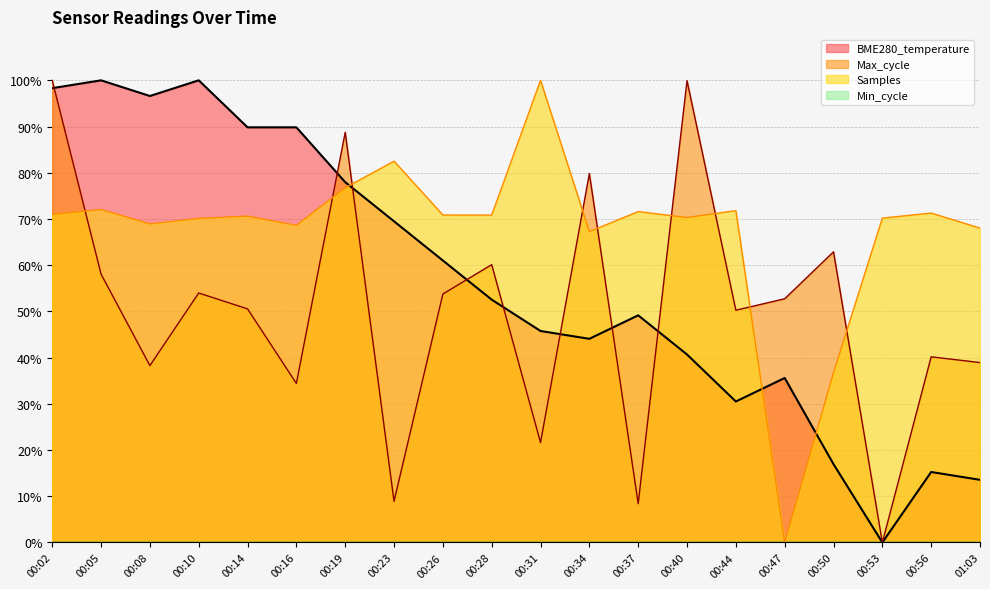

True or false: BME280_temperature has more than 1 interior local peaks.

True